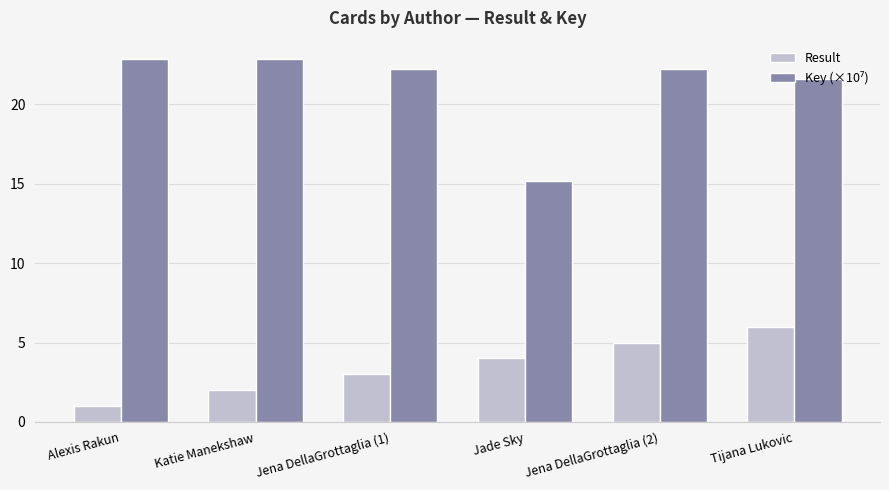

Count the number of data series in this chart.

2